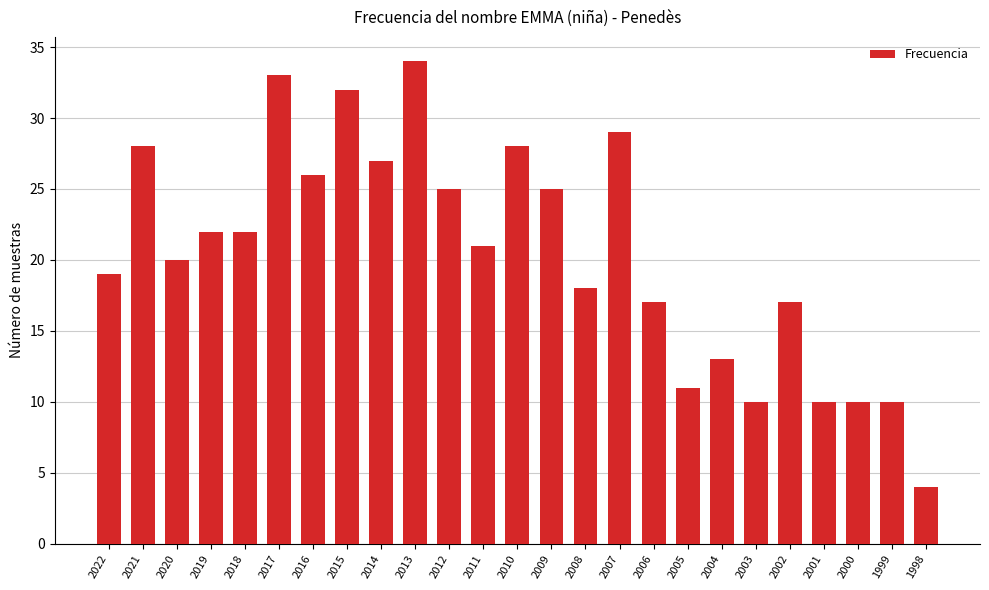

Reading left to right, extract all data points from this chart.

2022=19	2021=28	2020=20	2019=22	2018=22	2017=33	2016=26	2015=32	2014=27	2013=34	2012=25	2011=21	2010=28	2009=25	2008=18	2007=29	2006=17	2005=11	2004=13	2003=10	2002=17	2001=10	2000=10	1999=10	1998=4